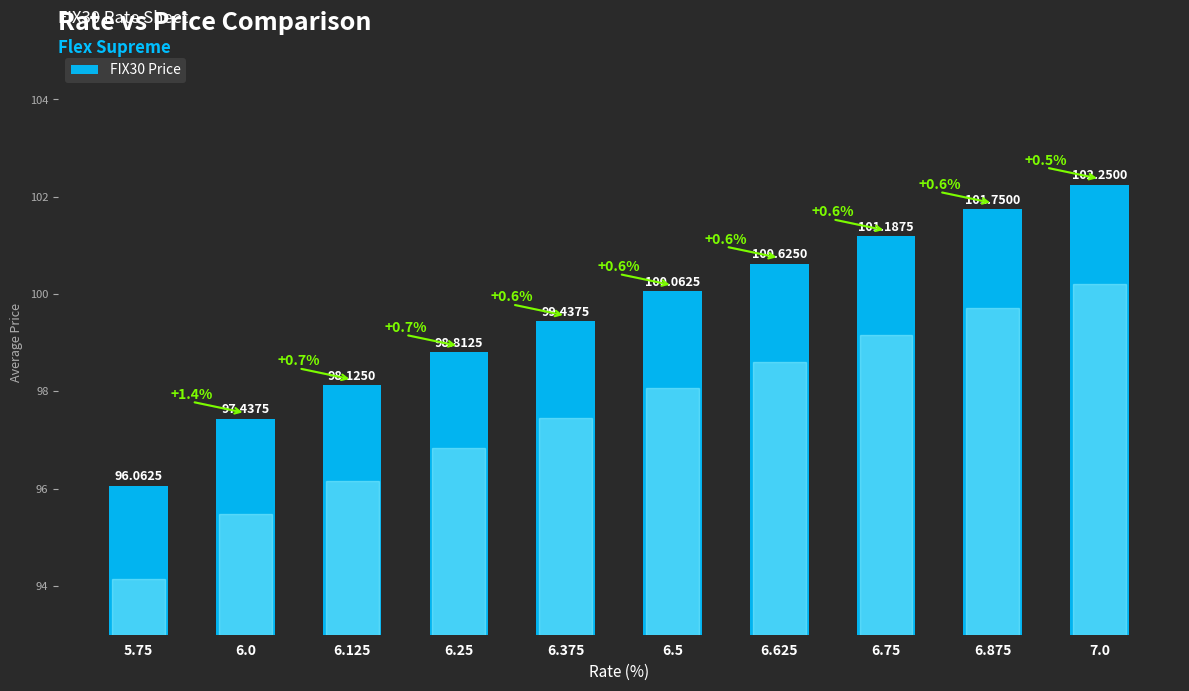

What is the average value?

99.6